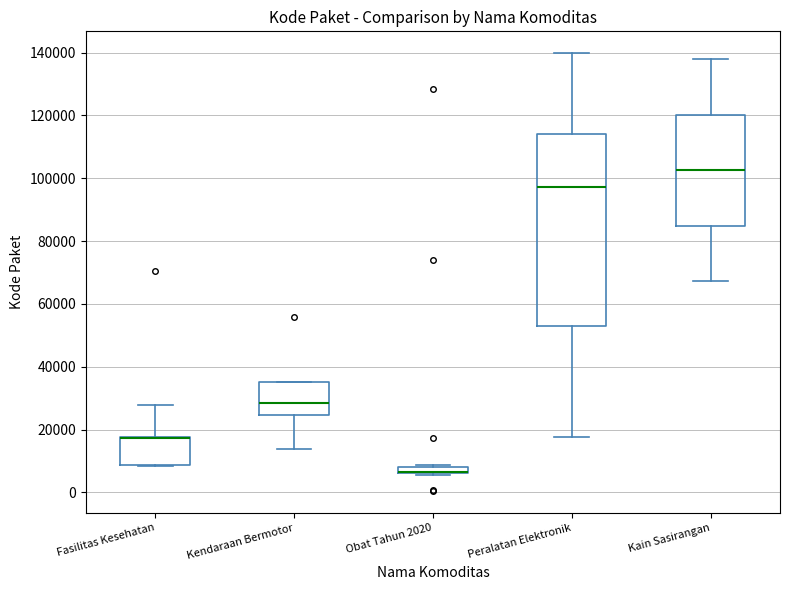

Which box is the tallest, from its lower edge to its upper edge?

Peralatan Elektronik